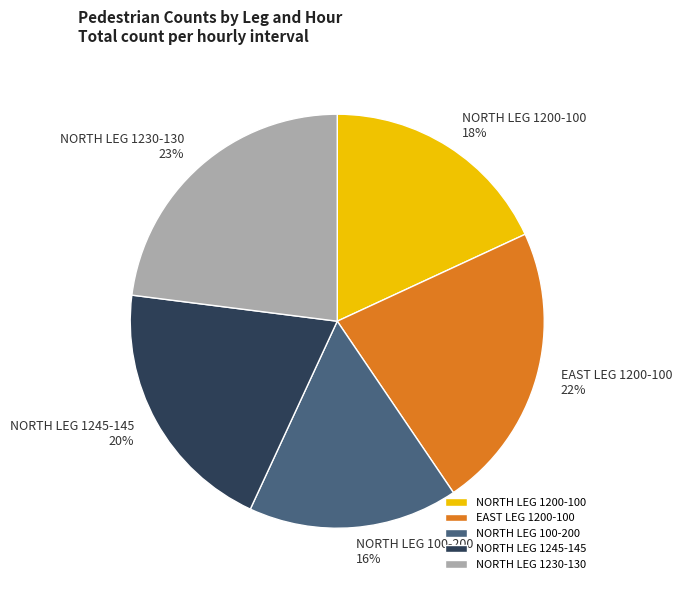

Rank the categories by value from lowest to highest.

NORTH LEG 100-200, NORTH LEG 1200-100, NORTH LEG 1245-145, EAST LEG 1200-100, NORTH LEG 1230-130